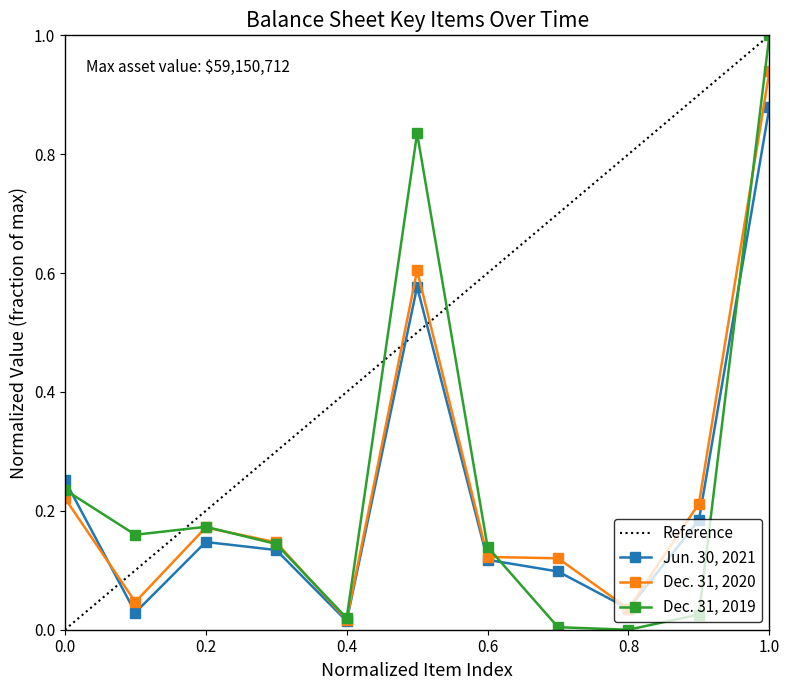

At which label does Dec. 31, 2019 reach its peak?

1.0